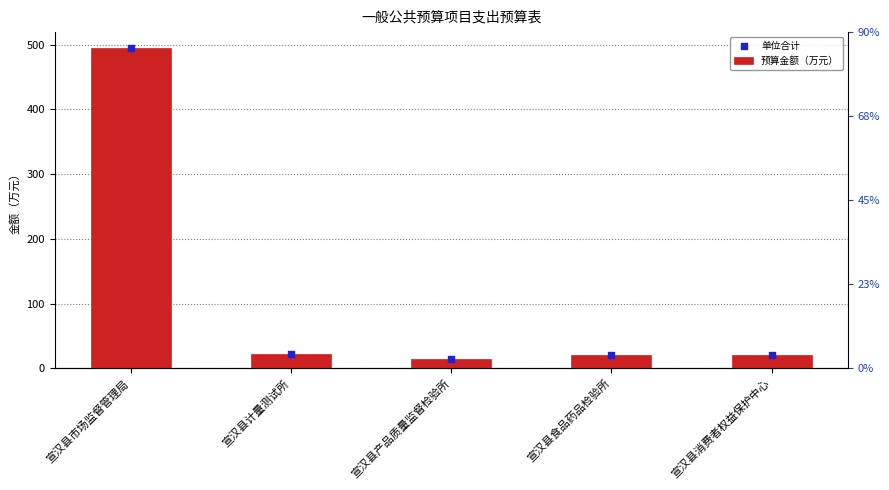

At which category is the sum across all series the highest?

宣汉县市场监督管理局